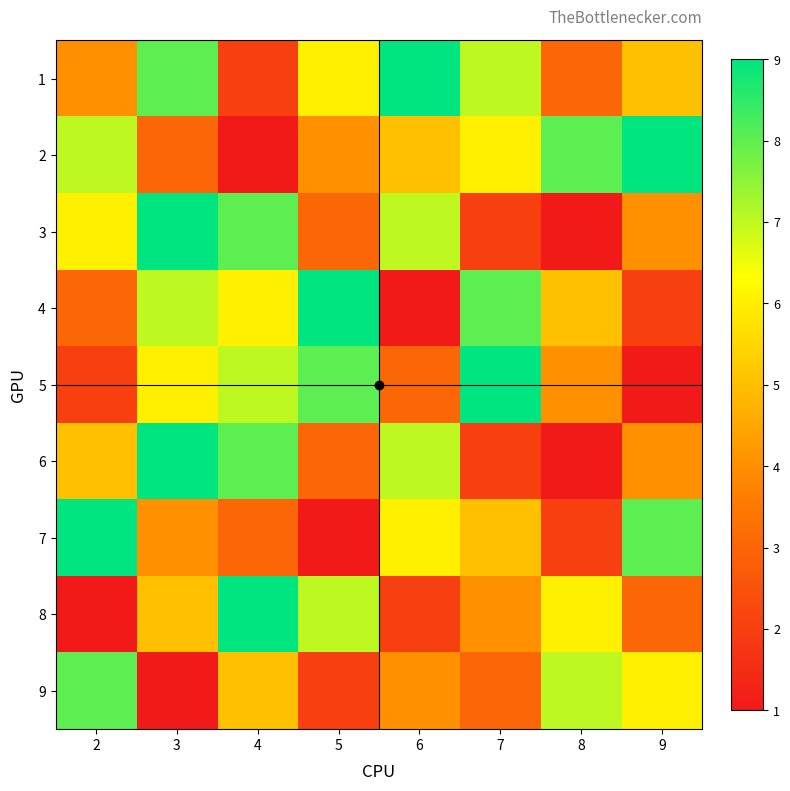

What is the average value of the 5 series?

5